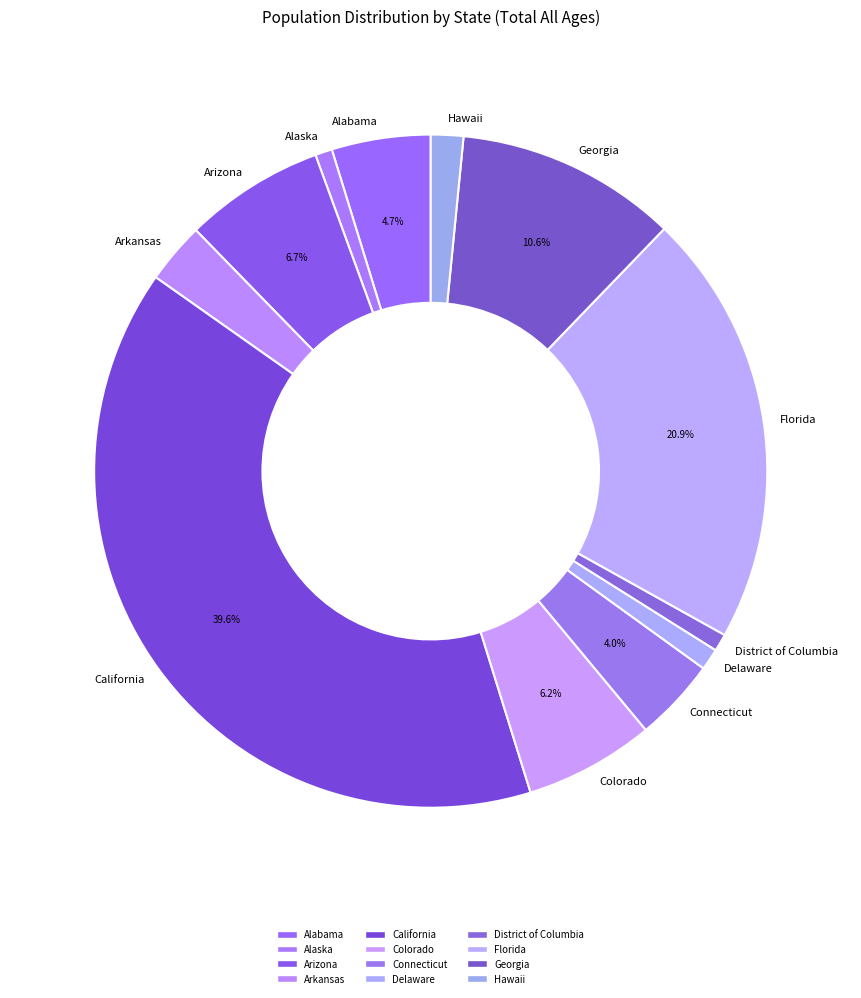

Which slice is the largest?

California